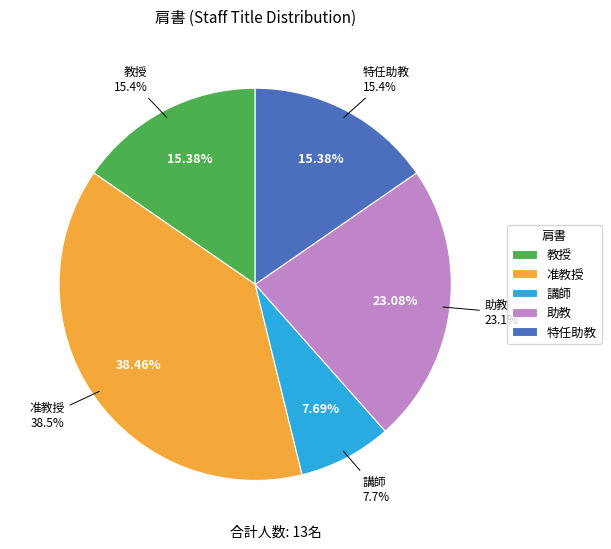

What percentage is the 教授 slice, to the nearest percent?

15%